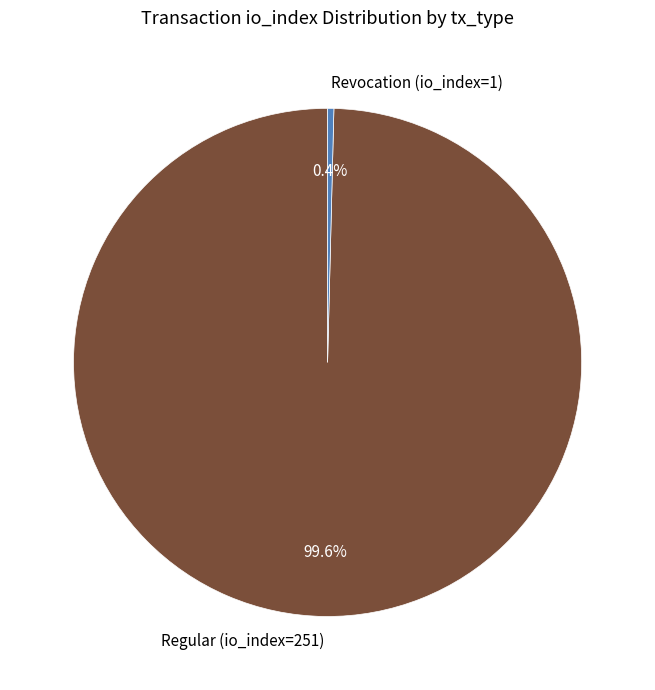

What is the smallest slice in the pie chart?

Revocation (io_index=1)